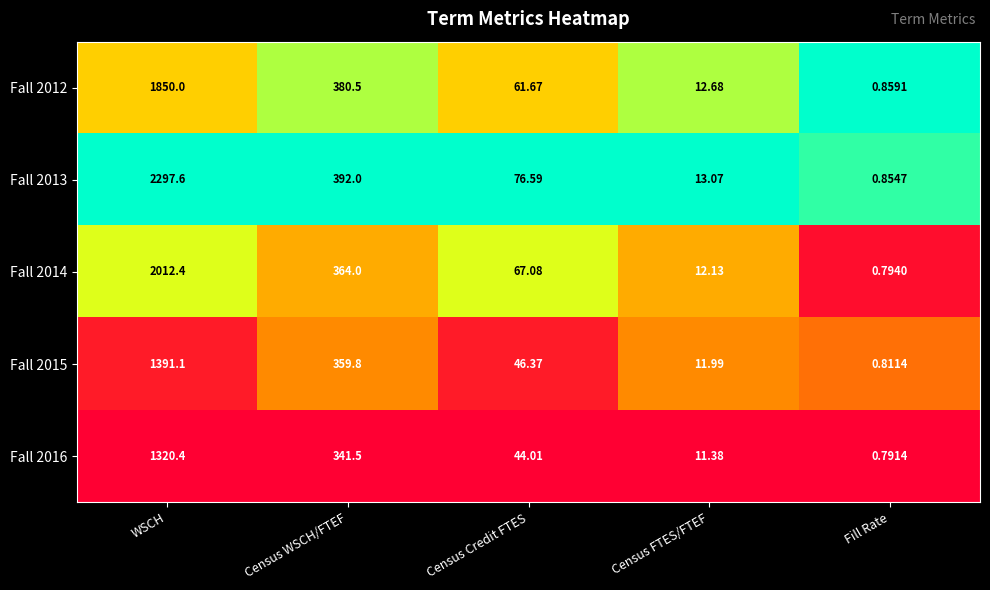

At which label is Fall 2015 closest to 695?

Census WSCH/FTEF